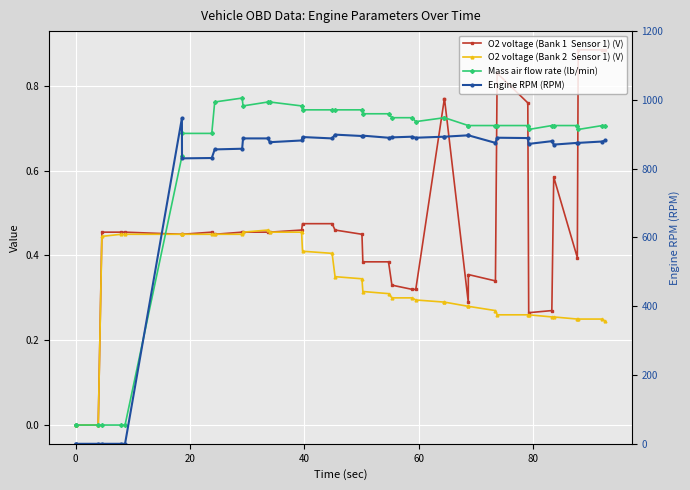

True or false: Engine RPM (RPM) and O2 voltage (Bank 2  Sensor 1) (V) intersect in this chart.

True